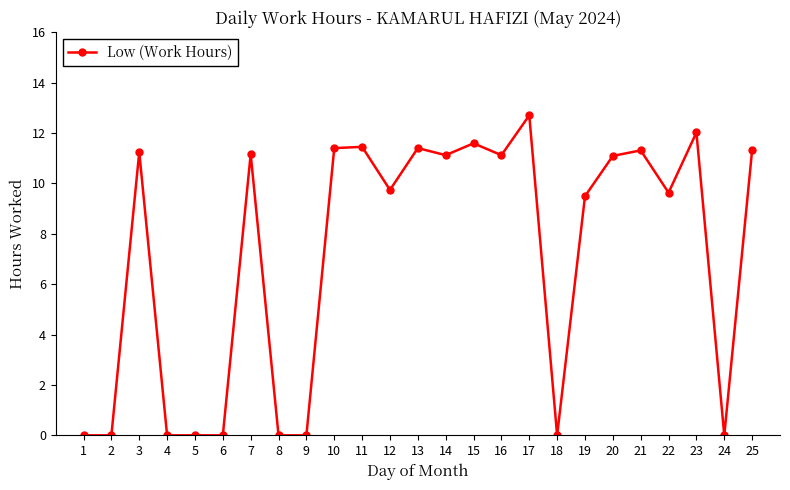

Which label corresponds to the largest value in the chart?

17